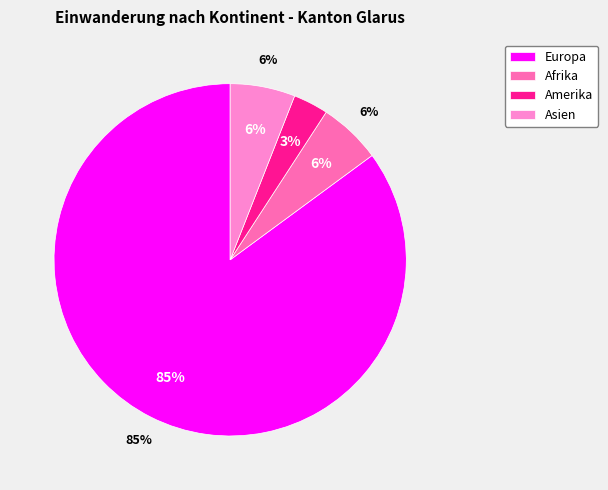

The Europa slice represents 99% of the pie. True or false?

False